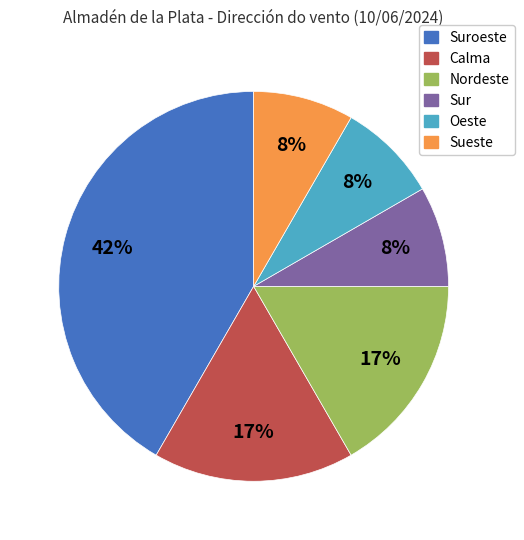

How many slices are in this pie chart?

6